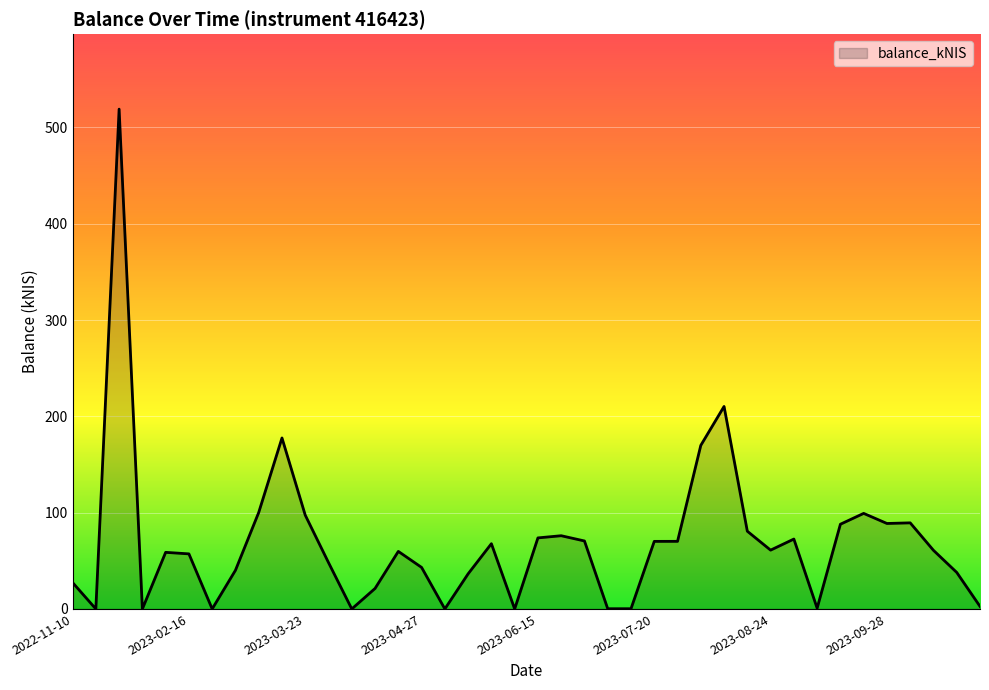

What is the maximum value shown in the chart?

519.0